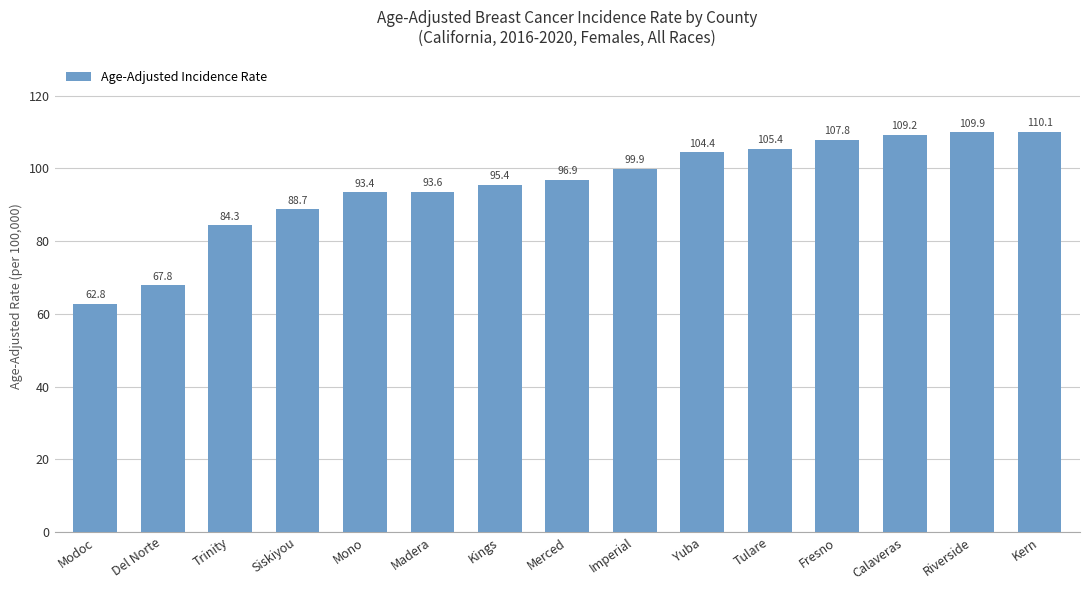

Between Yuba and Riverside, which is larger?

Riverside